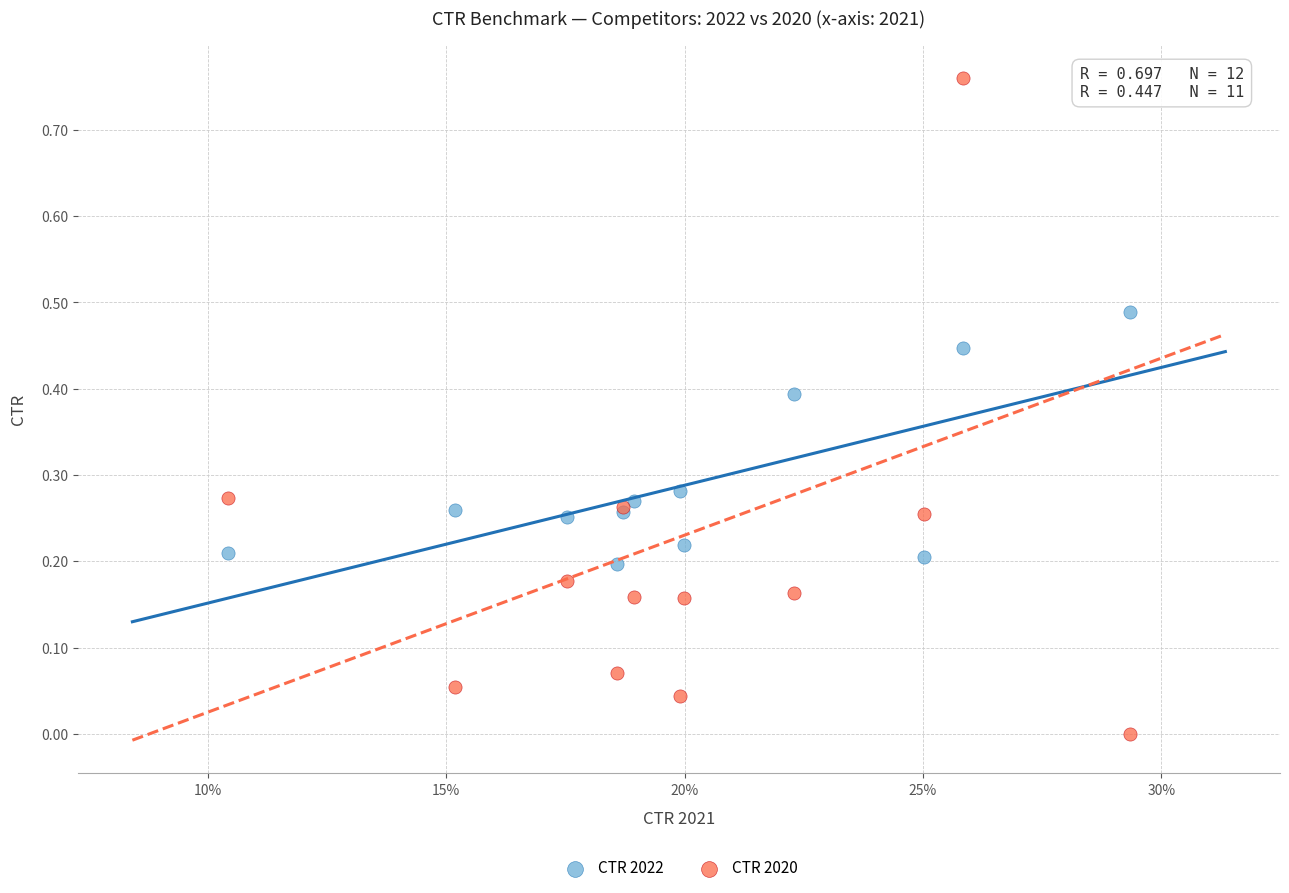

Which series has the widest spread of Y values?

CTR 2020